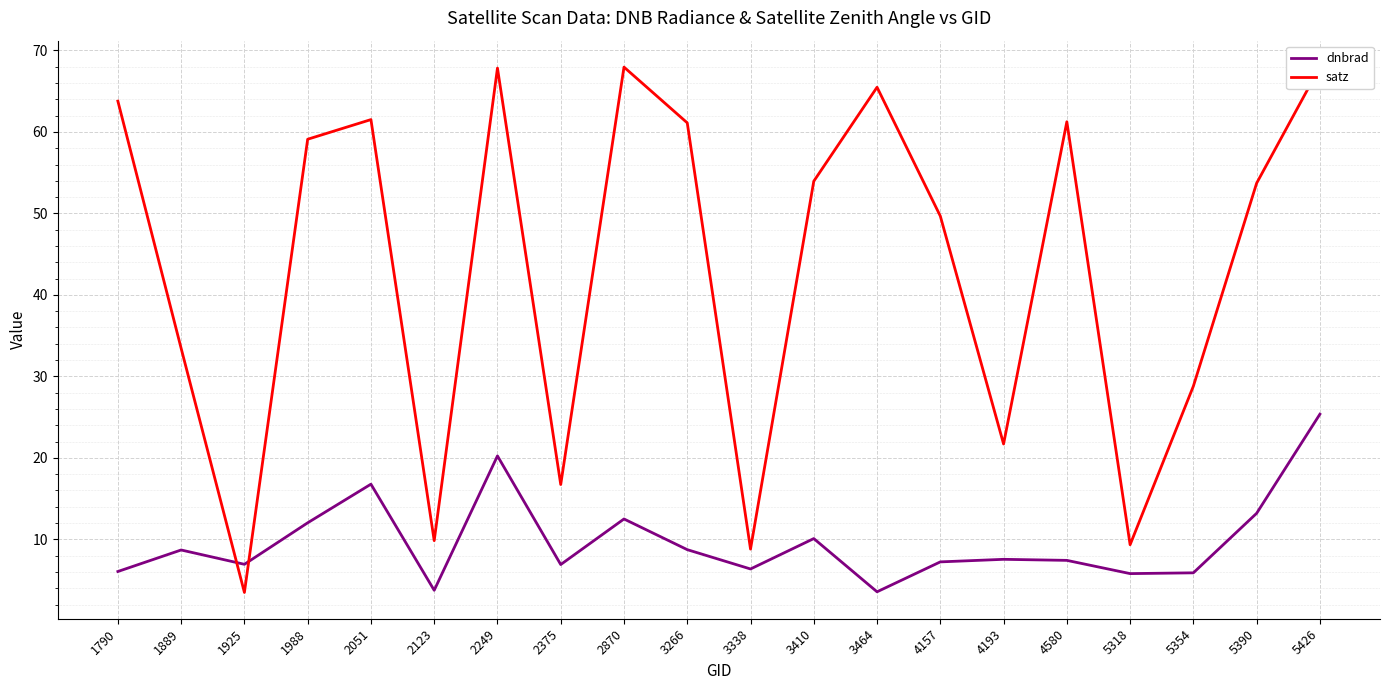

How many intersections are there between satz and dnbrad?

2